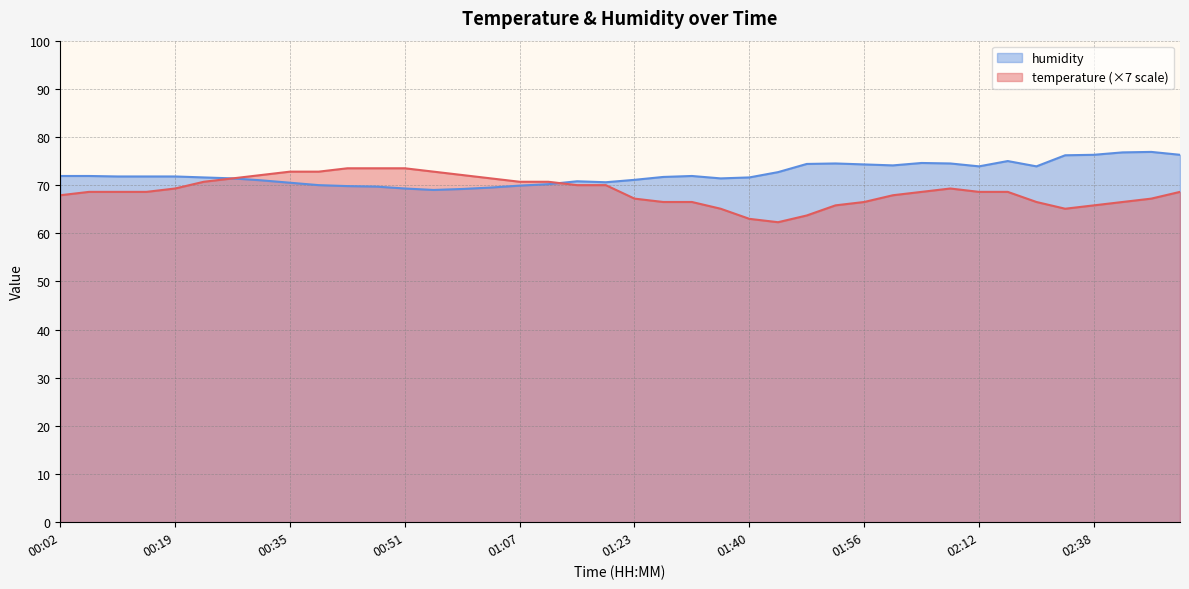

Rank the series by their maximum value, from highest to lowest.

humidity, temperature (×7 scale)